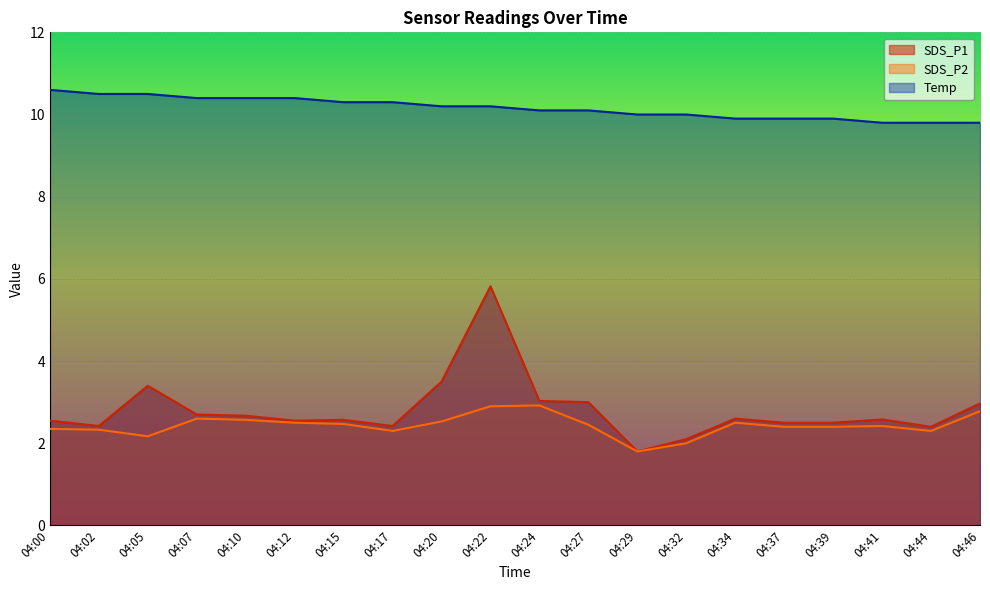

True or false: SDS_P1 and Temp intersect in this chart.

False